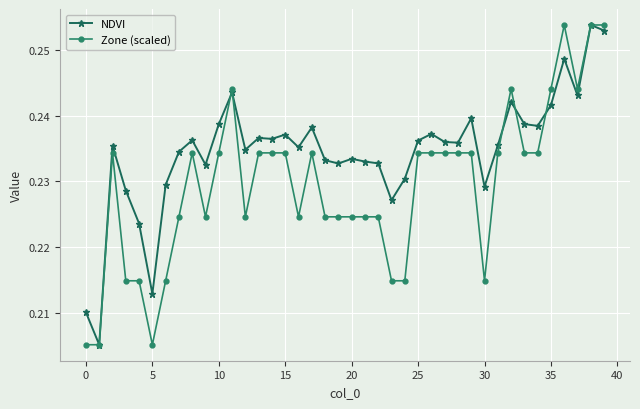

How many interior local peaks does the NDVI series have?

12